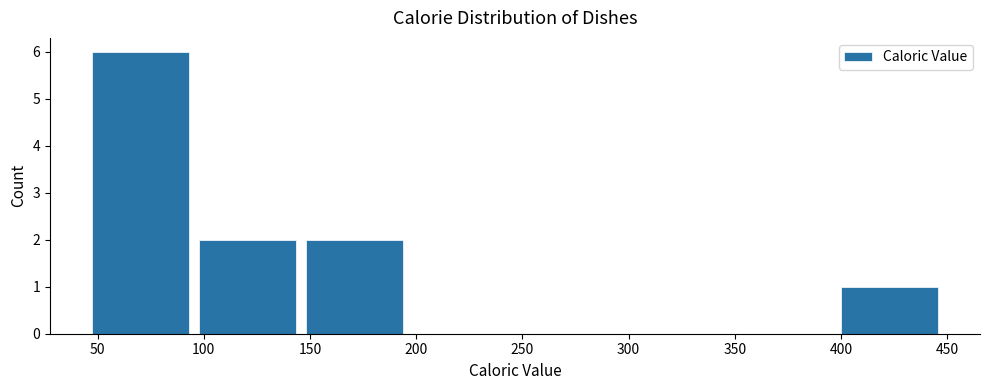

How tall is the bar that spans 95 to 145 on the x-axis? Neither the bar edges nor the heights are printed on the chart, so give them approximately, as read against the axes.

2